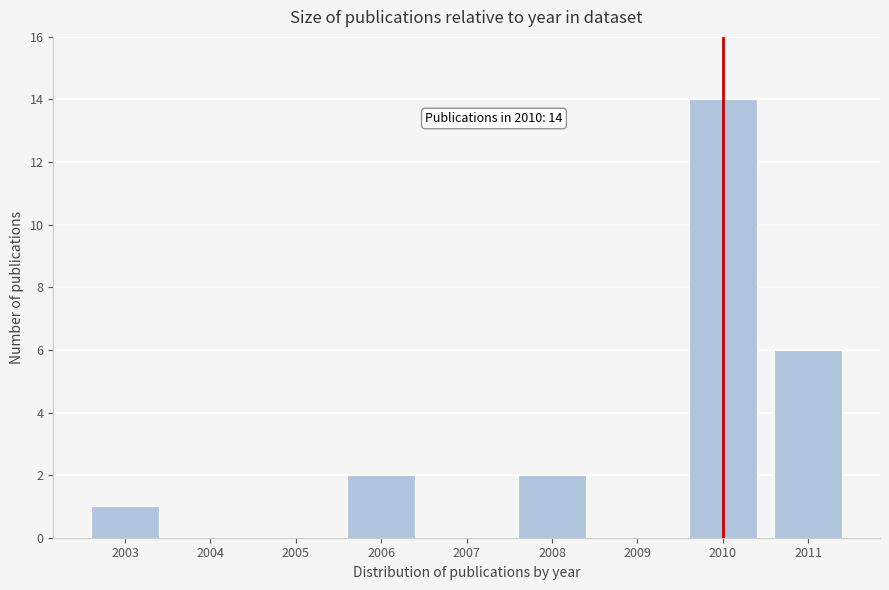

Reading left to right, transcribe all the data shown in this chart.

2003=1	2004=0	2005=0	2006=2	2007=0	2008=2	2009=0	2010=14	2011=6